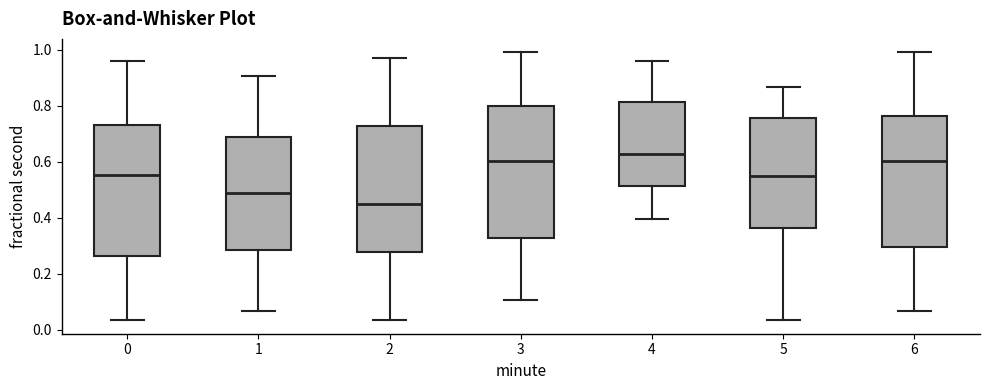

Reading left to right, transcribe this box plot: for each box, give where its median line is, the range the box spans, and where its two whiskers end, as read against the y-axis. The values are not printed on the chart, so give them approximately, as read against the axis.

0: median 0.56, box 0.26 to 0.74, whiskers 0.04 to 0.96
1: median 0.48, box 0.28 to 0.68, whiskers 0.06 to 0.90
2: median 0.44, box 0.28 to 0.72, whiskers 0.04 to 0.98
3: median 0.60, box 0.32 to 0.80, whiskers 0.10 to 1.00
4: median 0.62, box 0.52 to 0.82, whiskers 0.40 to 0.96
5: median 0.54, box 0.36 to 0.76, whiskers 0.04 to 0.86
6: median 0.60, box 0.30 to 0.76, whiskers 0.06 to 1.00